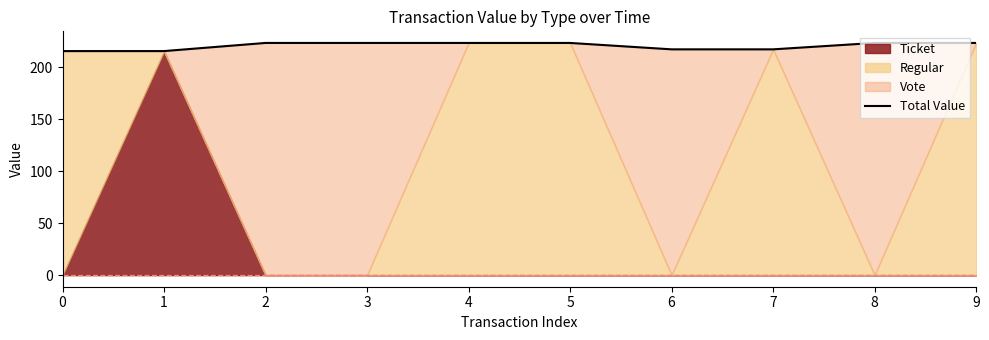

Which category has the highest value across all series?

2